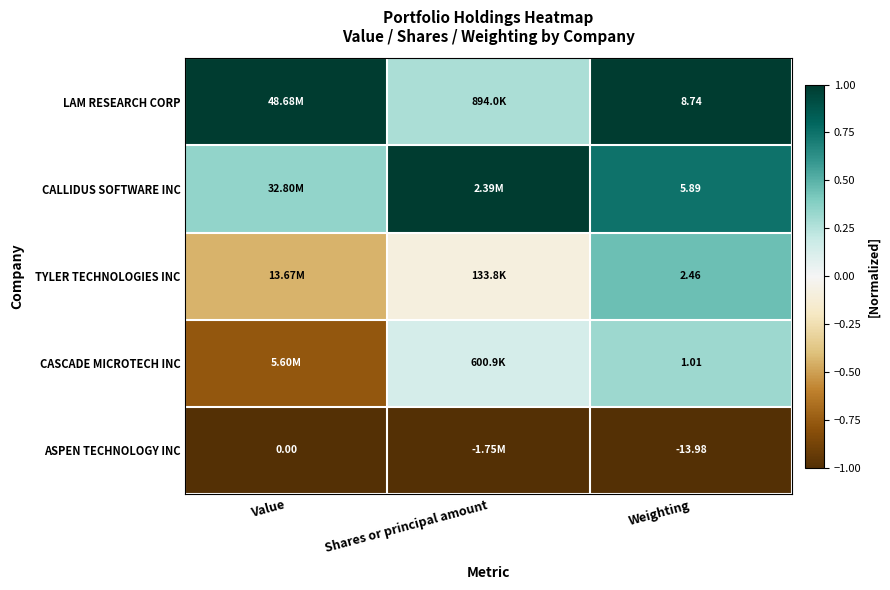

At Weighting, list the series in order from smallest to largest.

ASPEN TECHNOLOGY INC, CASCADE MICROTECH INC, TYLER TECHNOLOGIES INC, CALLIDUS SOFTWARE INC, LAM RESEARCH CORP